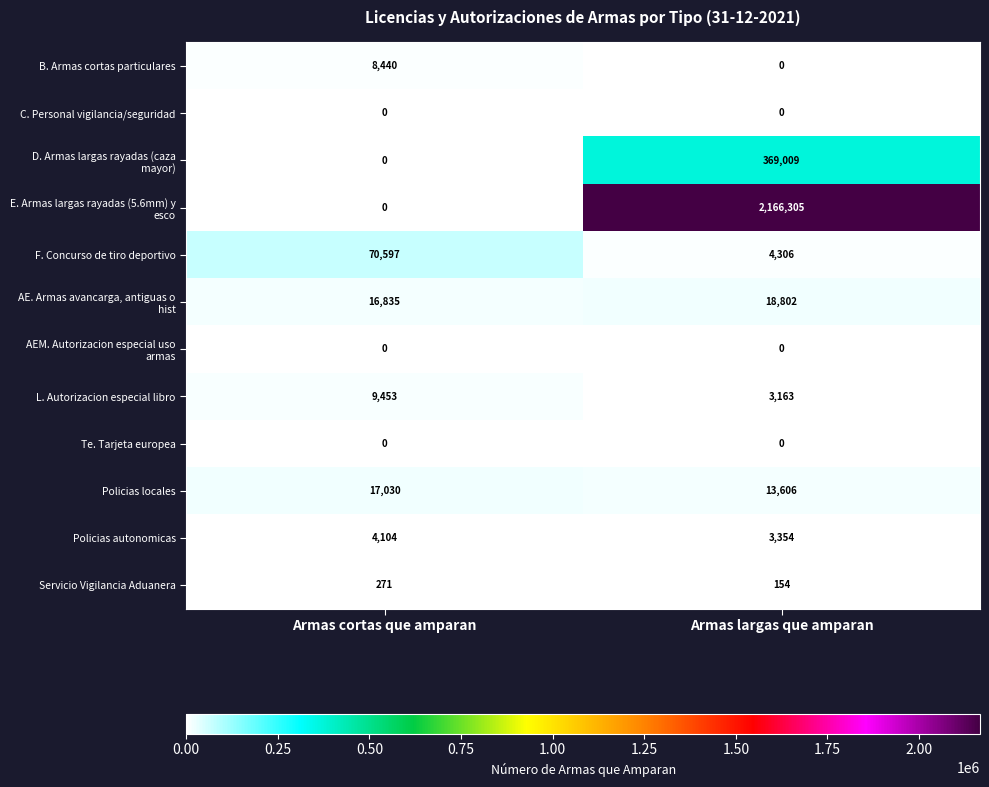

What is the difference between the highest and lowest values at Armas largas que amparan?

2166305